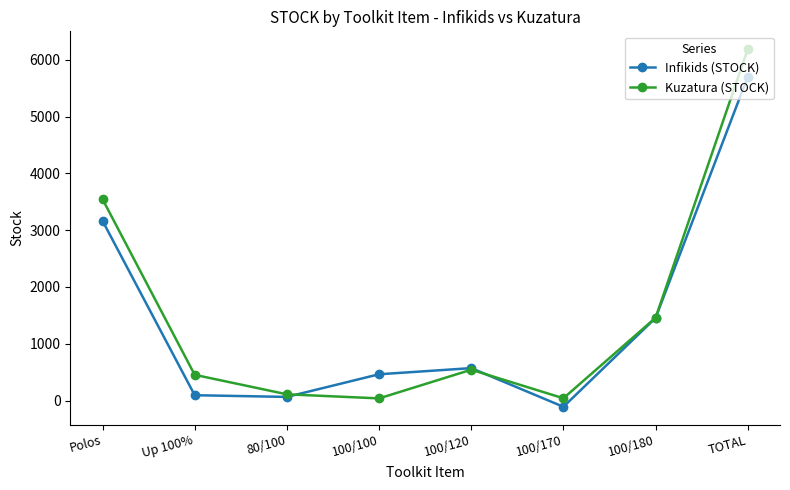

At which category does Kuzatura (STOCK) reach its first local valley?

100/100